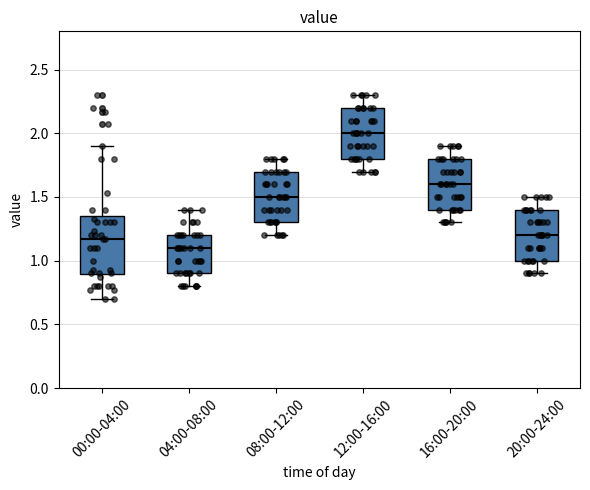

Reading left to right, read every box against the y-axis: the position of its median line, the range the box covers, and the ends of its whiskers. The values are not printed on the chart, so give them approximately, as read against the axis.

00:00-04:00: median 1.15, box 0.90 to 1.35, whiskers 0.70 to 1.90
04:00-08:00: median 1.10, box 0.90 to 1.20, whiskers 0.80 to 1.40
08:00-12:00: median 1.50, box 1.30 to 1.70, whiskers 1.20 to 1.80
12:00-16:00: median 2.00, box 1.80 to 2.20, whiskers 1.70 to 2.30
16:00-20:00: median 1.60, box 1.40 to 1.80, whiskers 1.30 to 1.90
20:00-24:00: median 1.20, box 1.00 to 1.40, whiskers 0.90 to 1.50